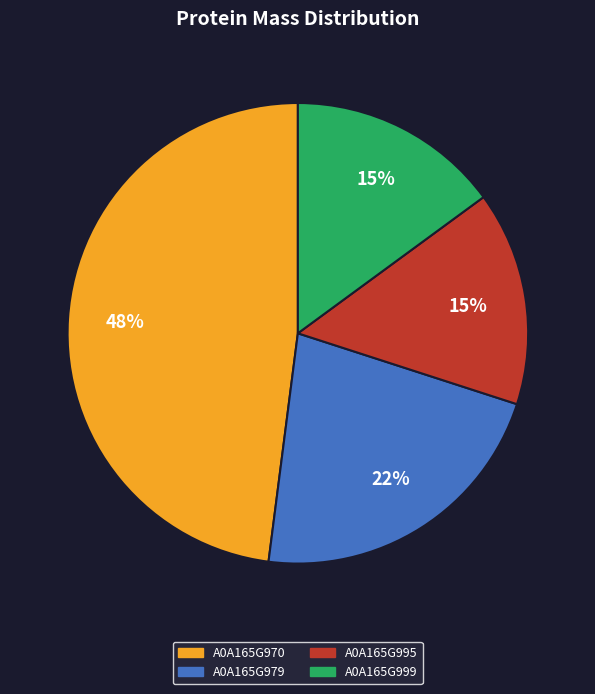

What percentage is the A0A165G970 slice, to the nearest percent?

48%